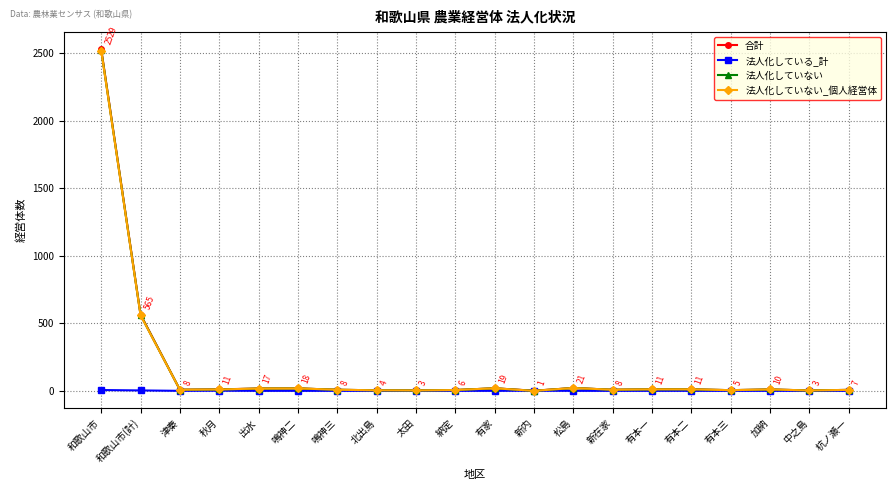

The 法人化していない_個人経営体 series shows 4 at 北出島. True or false?

True